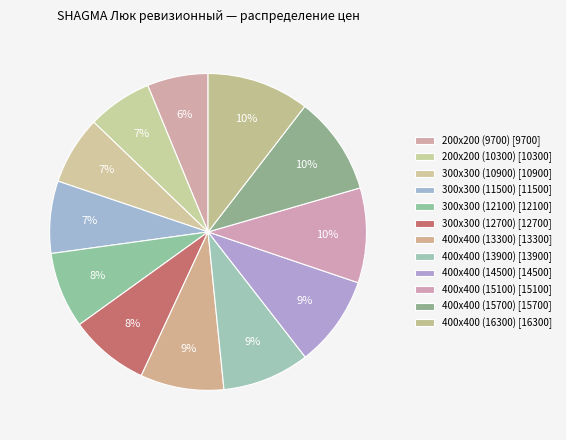

Does 300x300 (10900) represent more than half of the total?

No